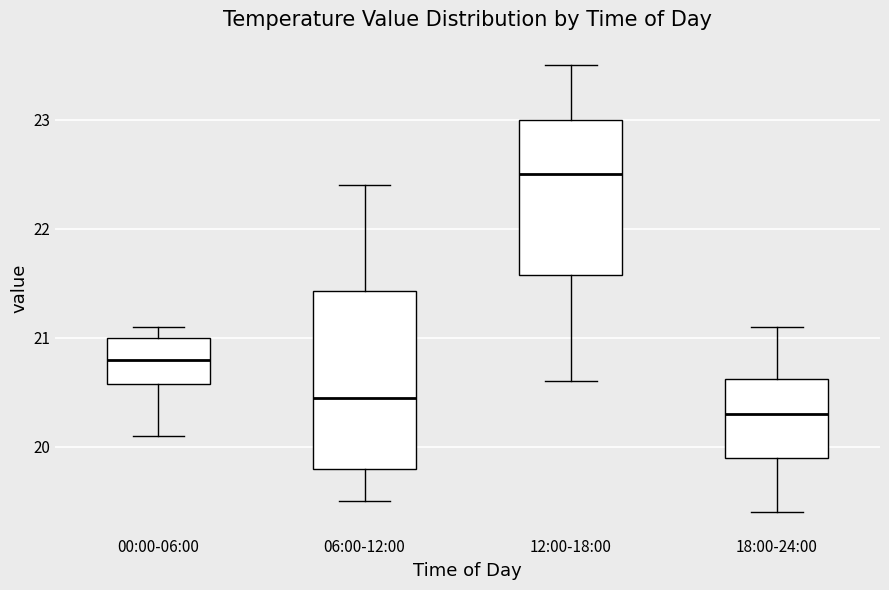

Where is the upper edge of the box for 12:00-18:00 on the y-axis? The values are not printed on the chart, so give them approximately, as read against the axis.

23.0